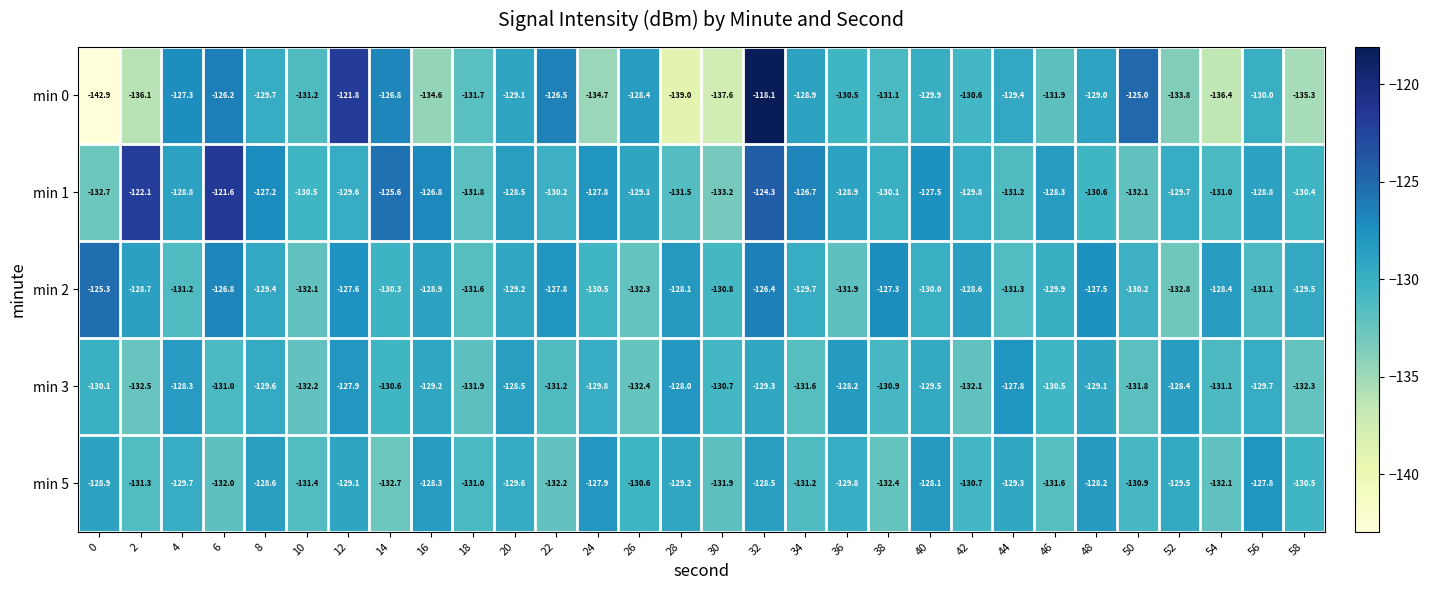

Rank the series at 44 from lowest to highest value.

min 2, min 1, min 0, min 5, min 3